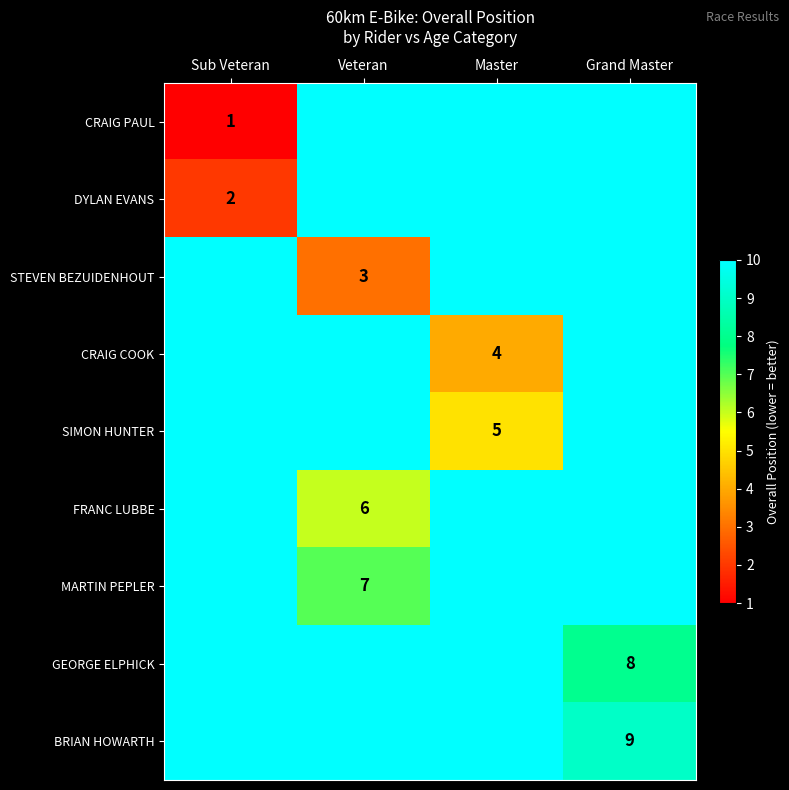

The BRIAN HOWARTH series shows 9 at Grand Master. True or false?

True